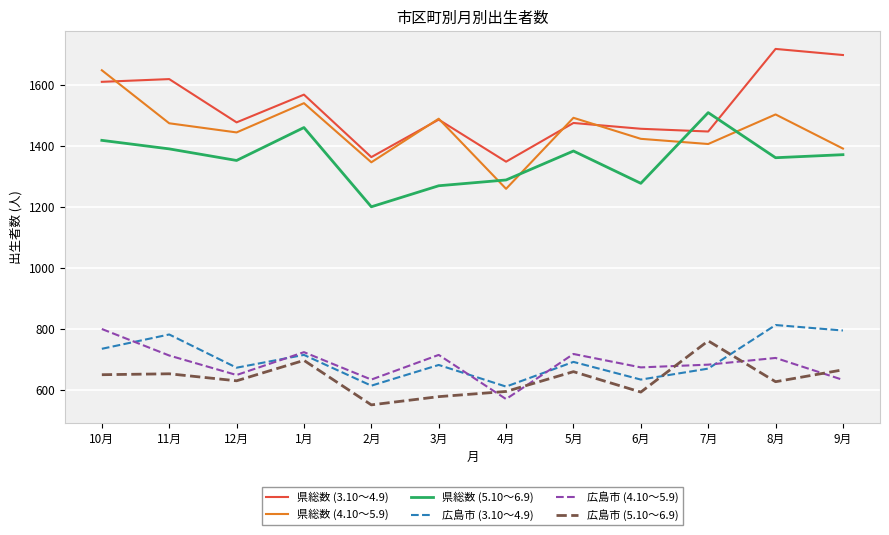

Between 12月 and 6月, which series saw the biggest shift?

県総数 (5.10～6.9)